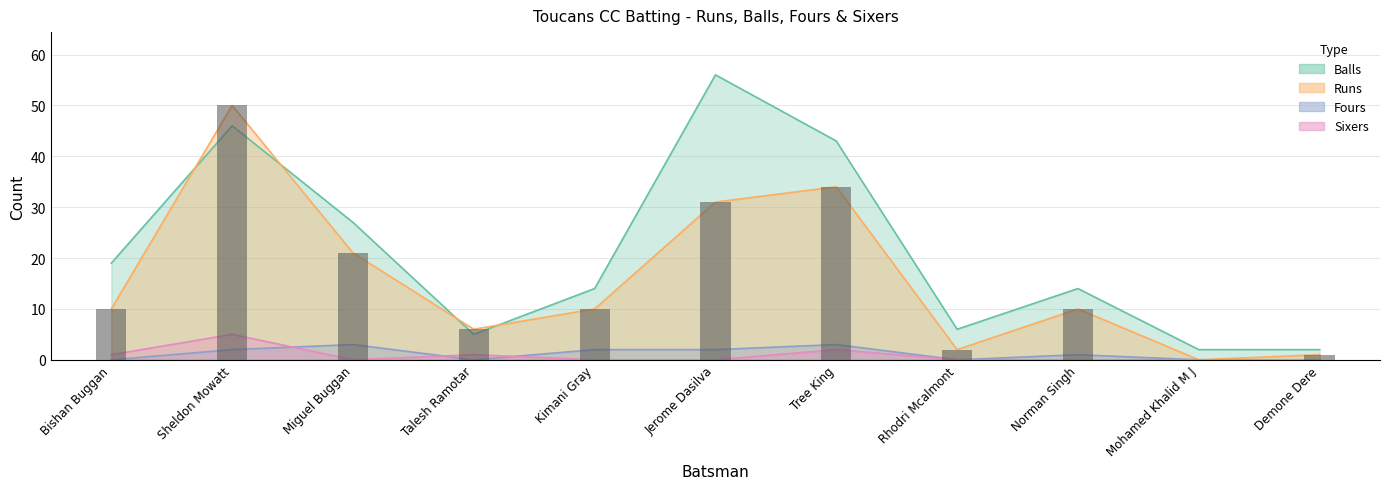

The value of Fours at Kimani Gray is 2. True or false?

True